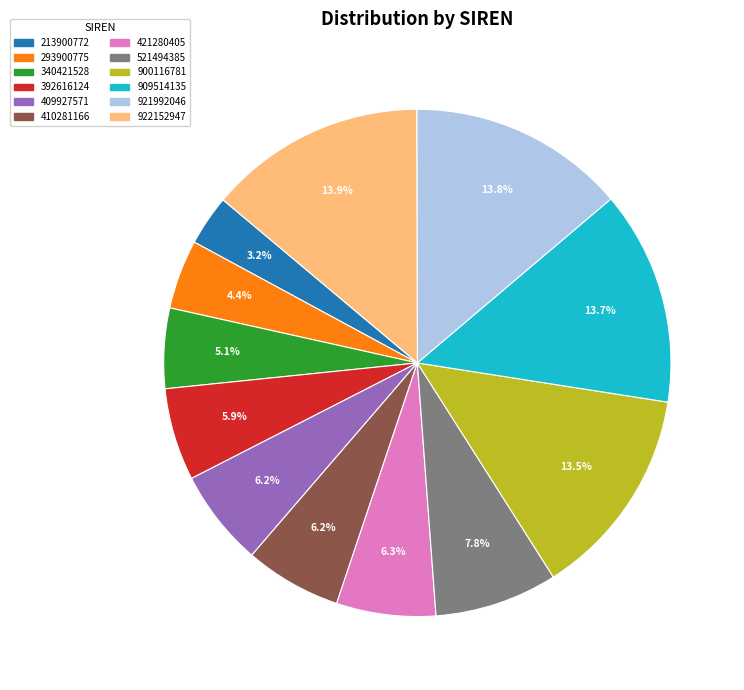

Is it true that 421280405 is 6% of the pie?

True